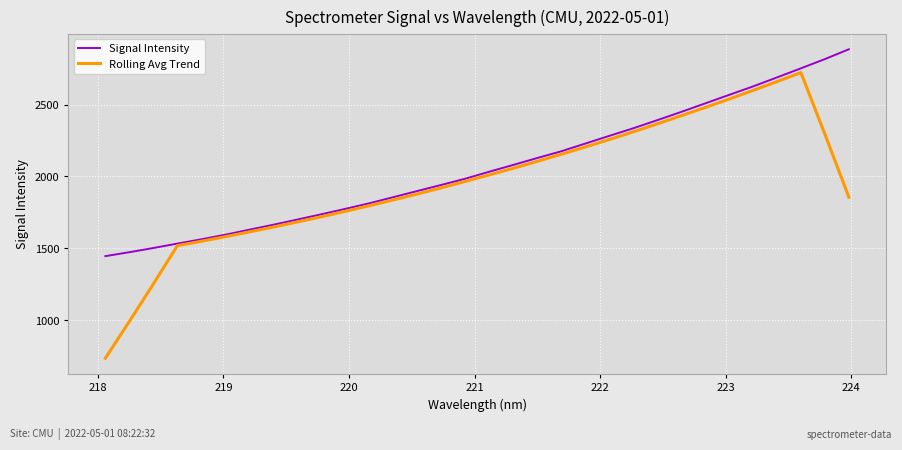

List the series in order of their overall mean, highest first.

Signal Intensity, Rolling Avg Trend